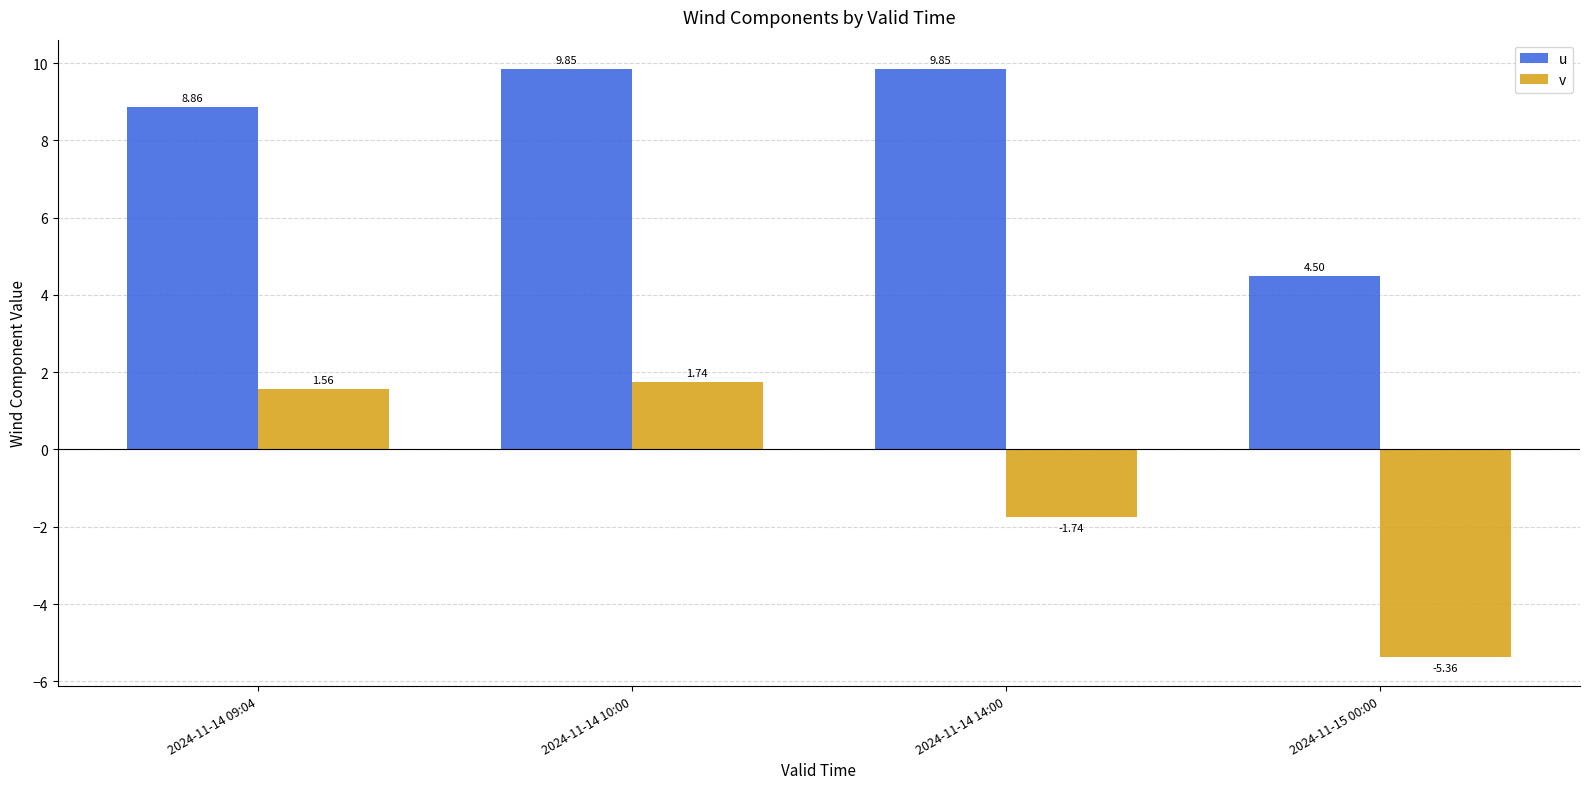

What is the difference between the maximum and minimum values in the v series?

7.1